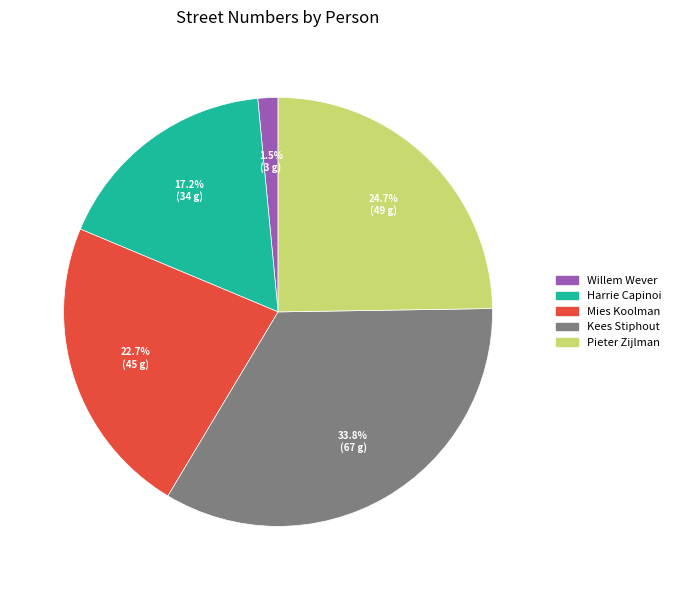

What is the total percentage of Pieter Zijlman and Harrie Capinoi?

41.9%